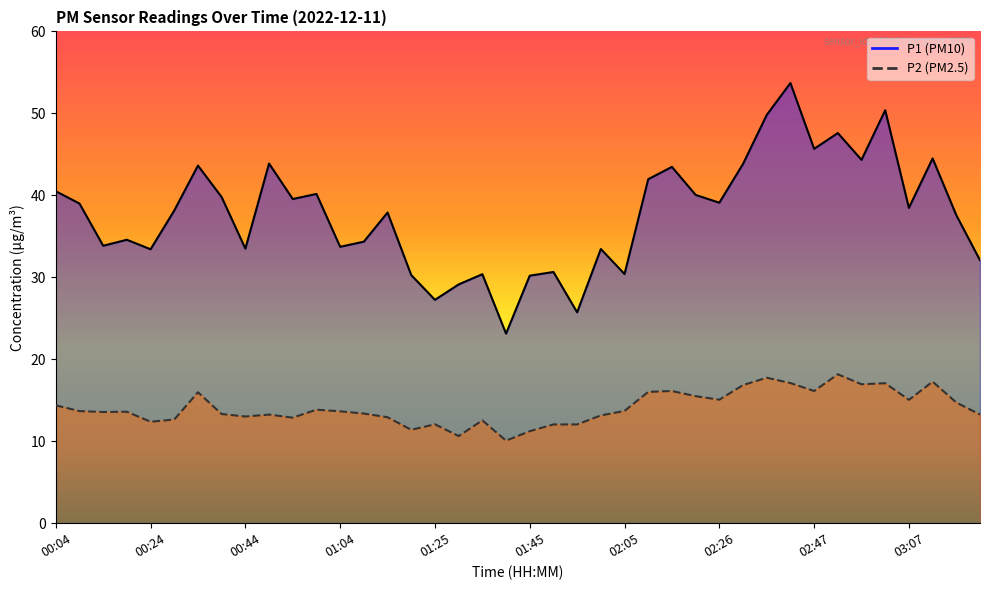

The P1 series shows 40.5 at 00:04. True or false?

True